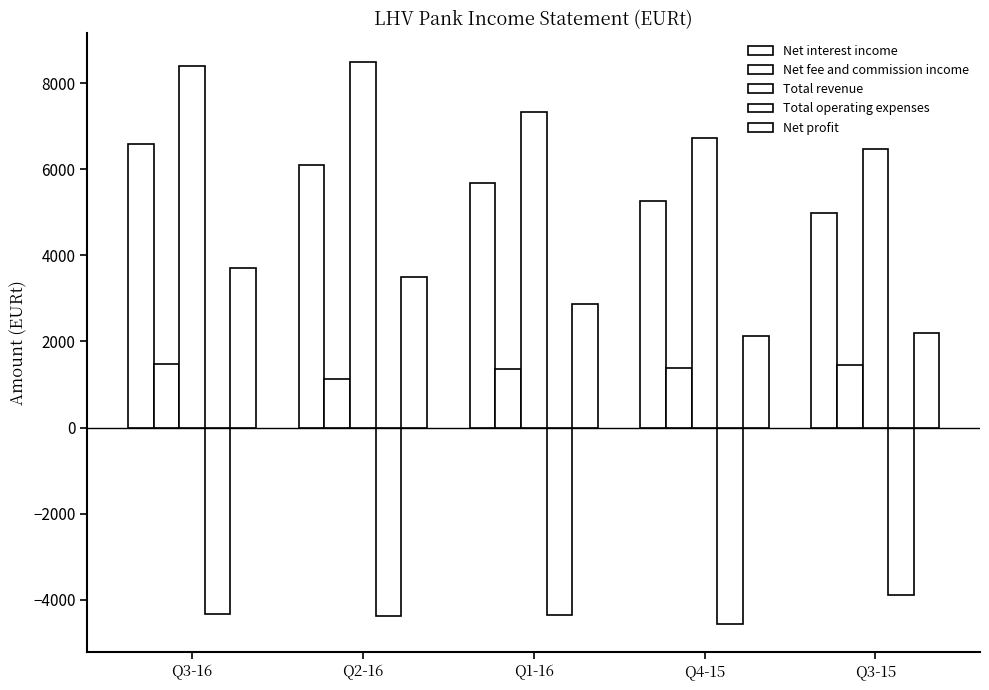

Which series has the largest range (max minus min)?

Total revenue